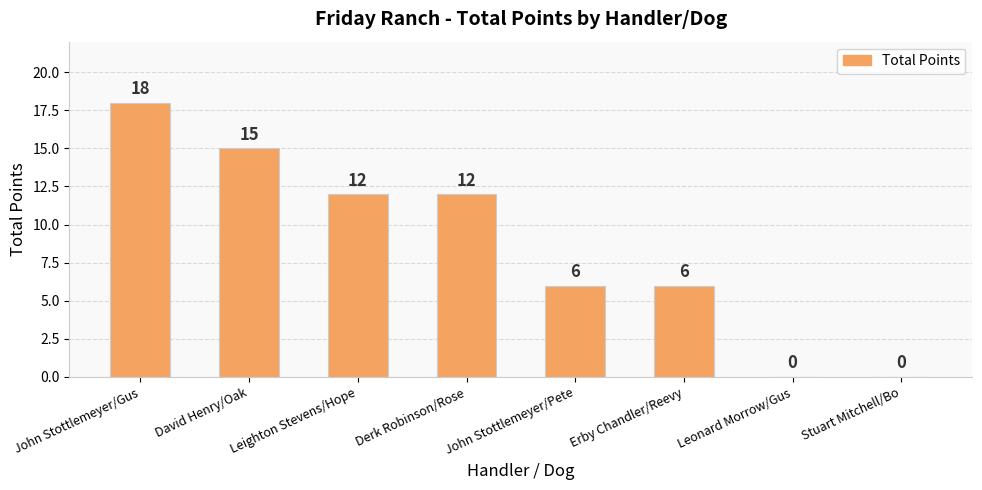

What is the change in value from John Stottlemeyer/Gus to Derk Robinson/Rose?

-6